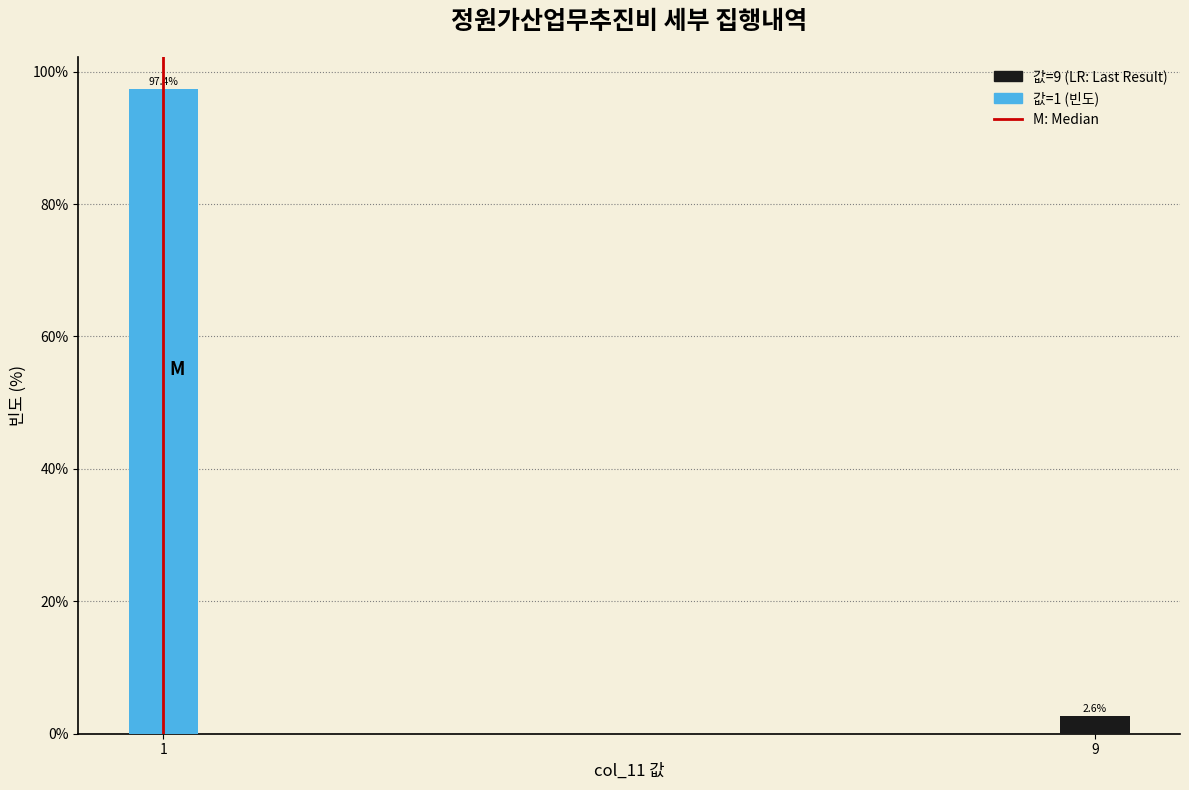

Reading left to right, extract all data points from this chart.

97.4	2.6